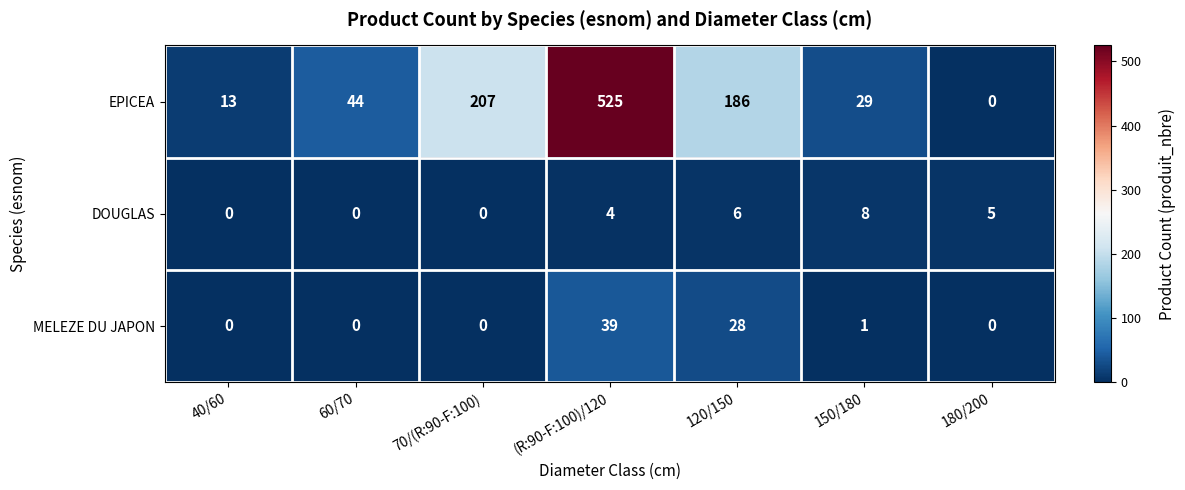

What is the greatest value displayed?

525